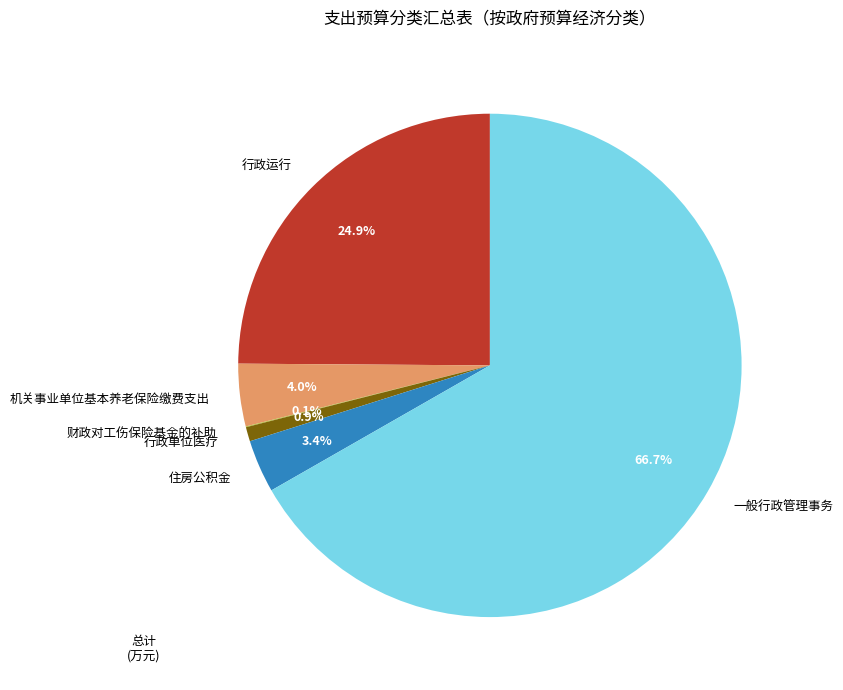

Which category has the biggest portion of the pie?

一般行政管理事务